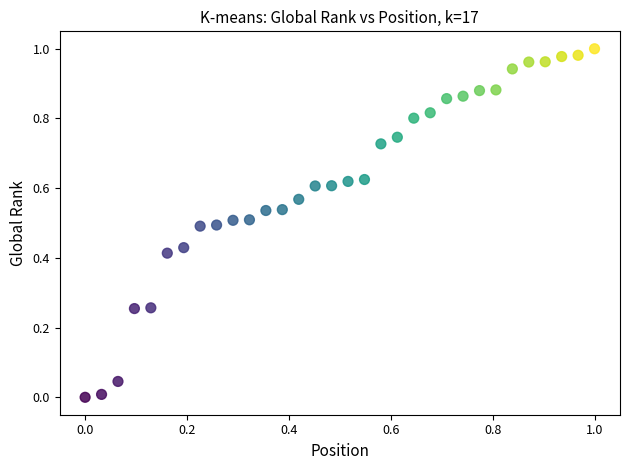

How many data points are displayed?

32